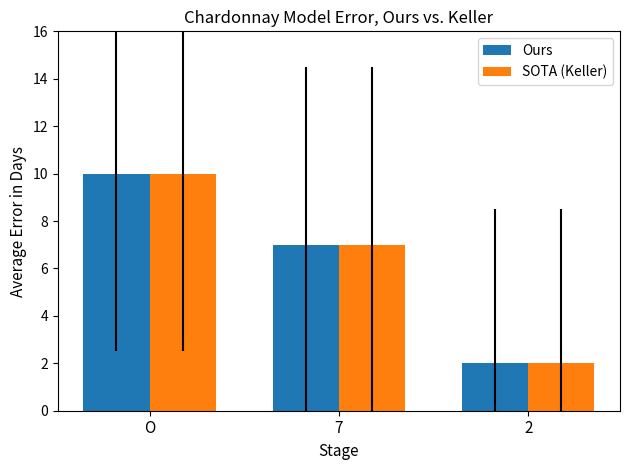

Reading right to left, what are all the values shown in this chart?

Ours: 2=2	7=7	О=10
SOTA (Keller): 2=2	7=7	О=10